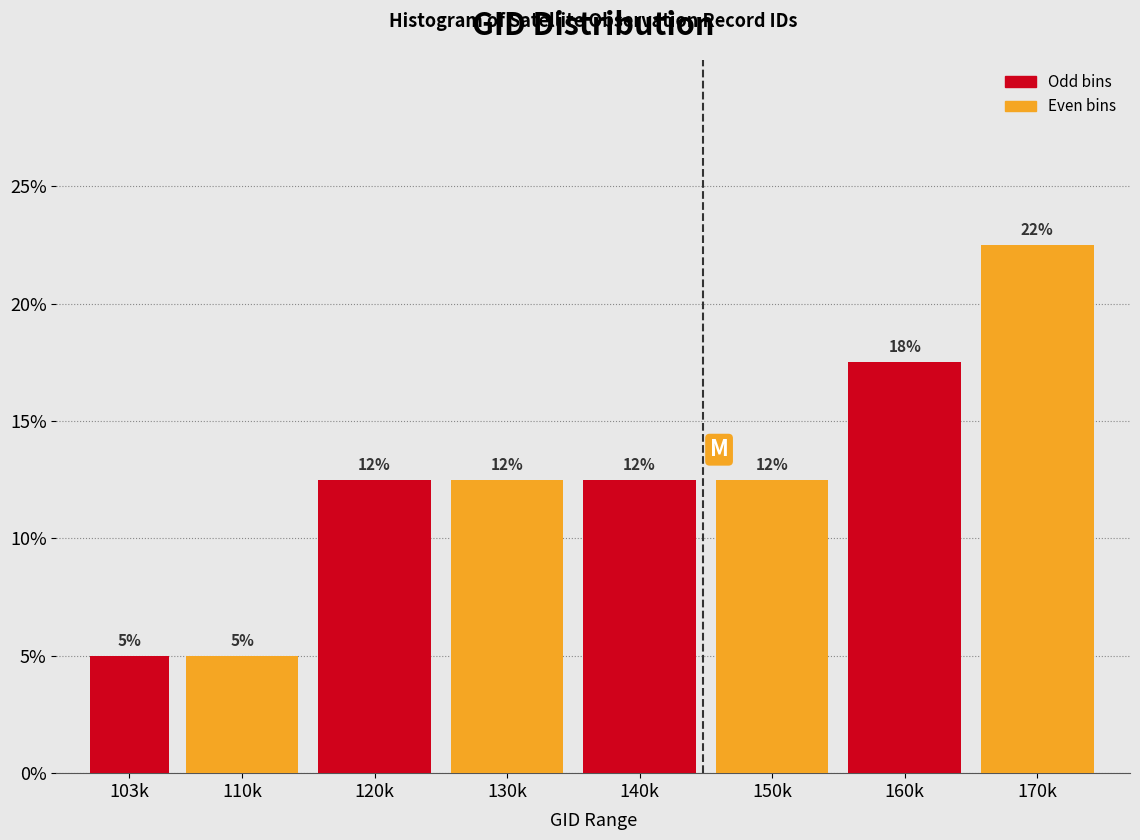

How many bars are there in total?

8